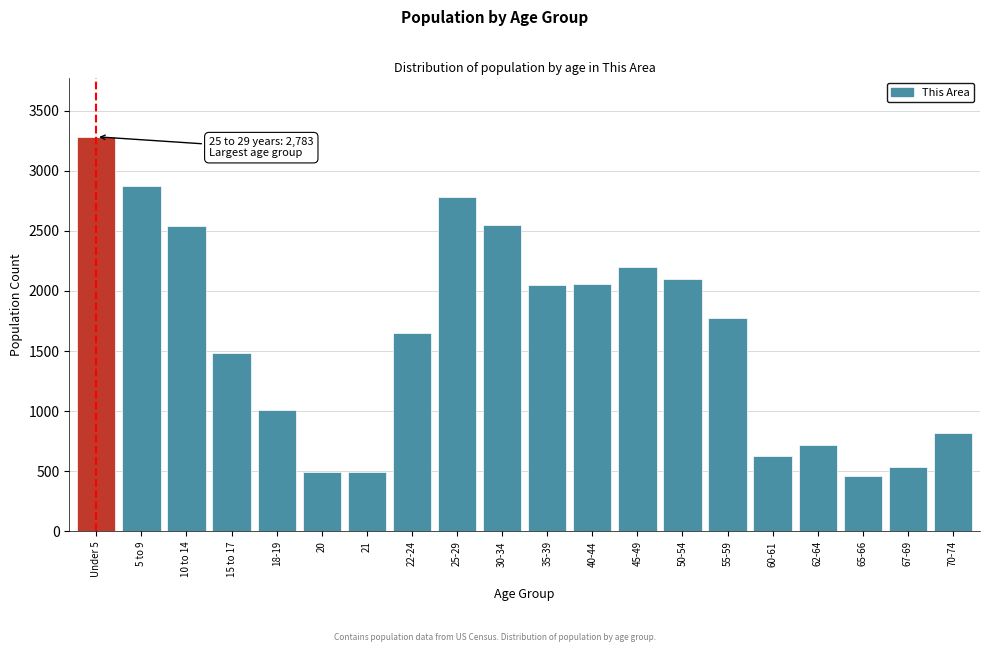

At which label is the value closest to 1871?

55-59